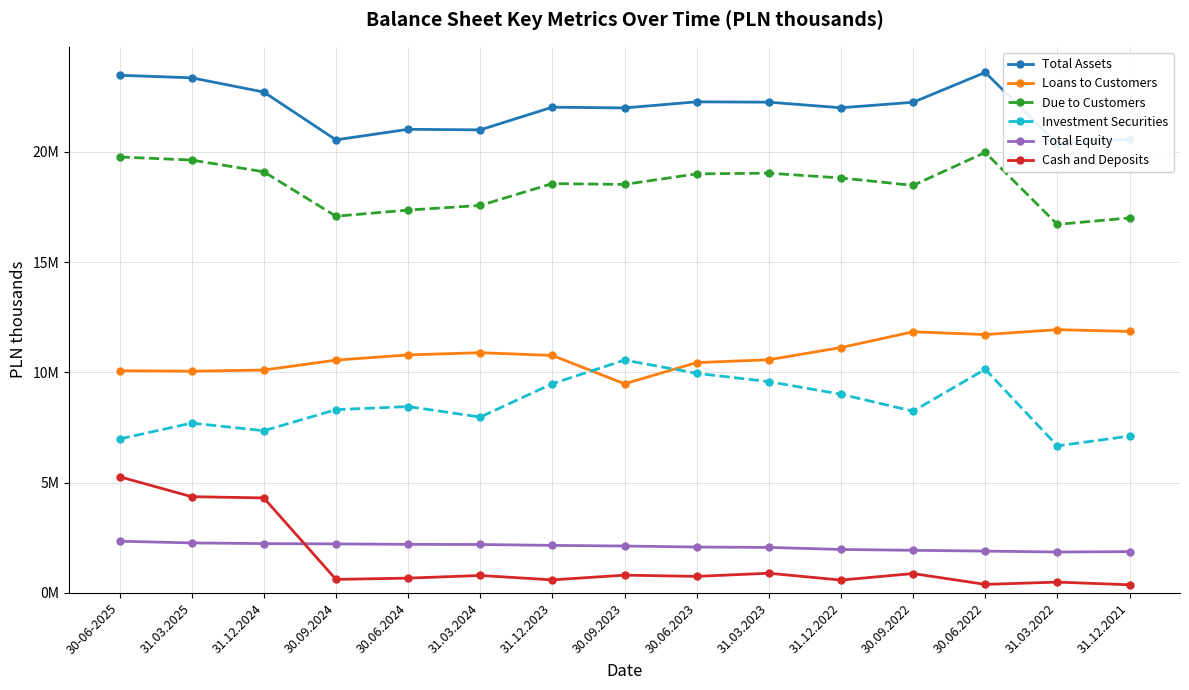

List the series in order of their peak value, lowest first.

Total Equity, Cash and Deposits, Investment Securities, Loans to Customers, Due to Customers, Total Assets